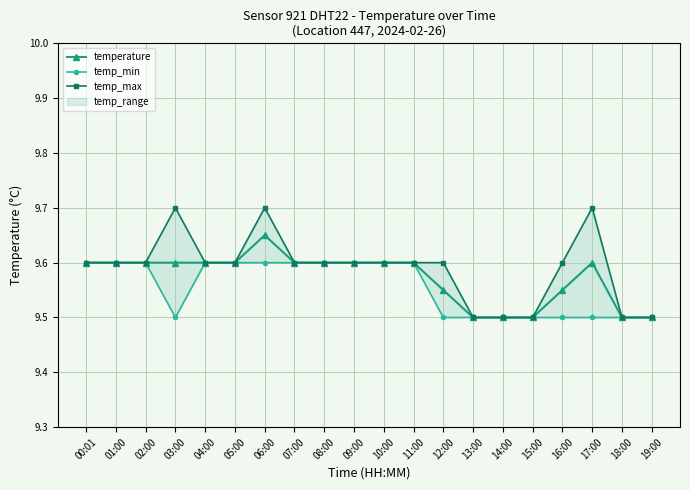

The value of temp_min at 15:00 is 9.5. True or false?

True